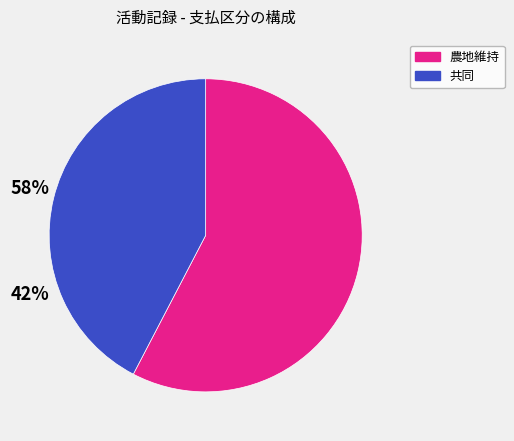

Is there any slice that represents more than half of the pie?

Yes